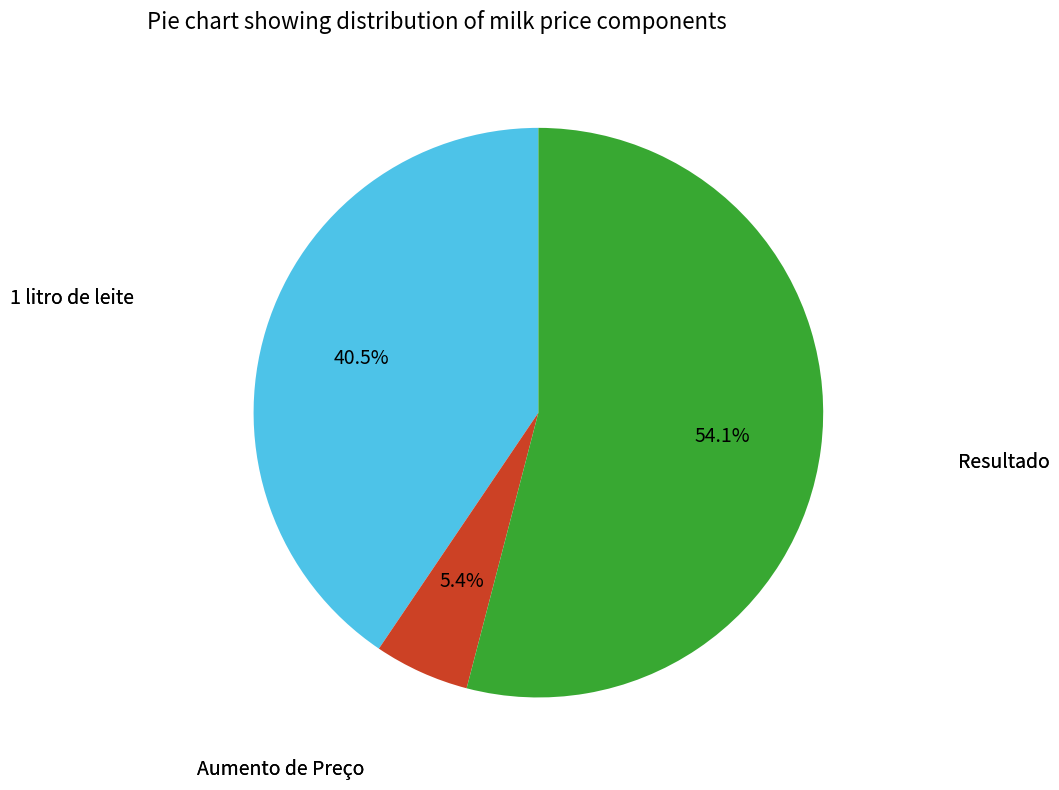

Is there a majority slice in this chart?

Yes